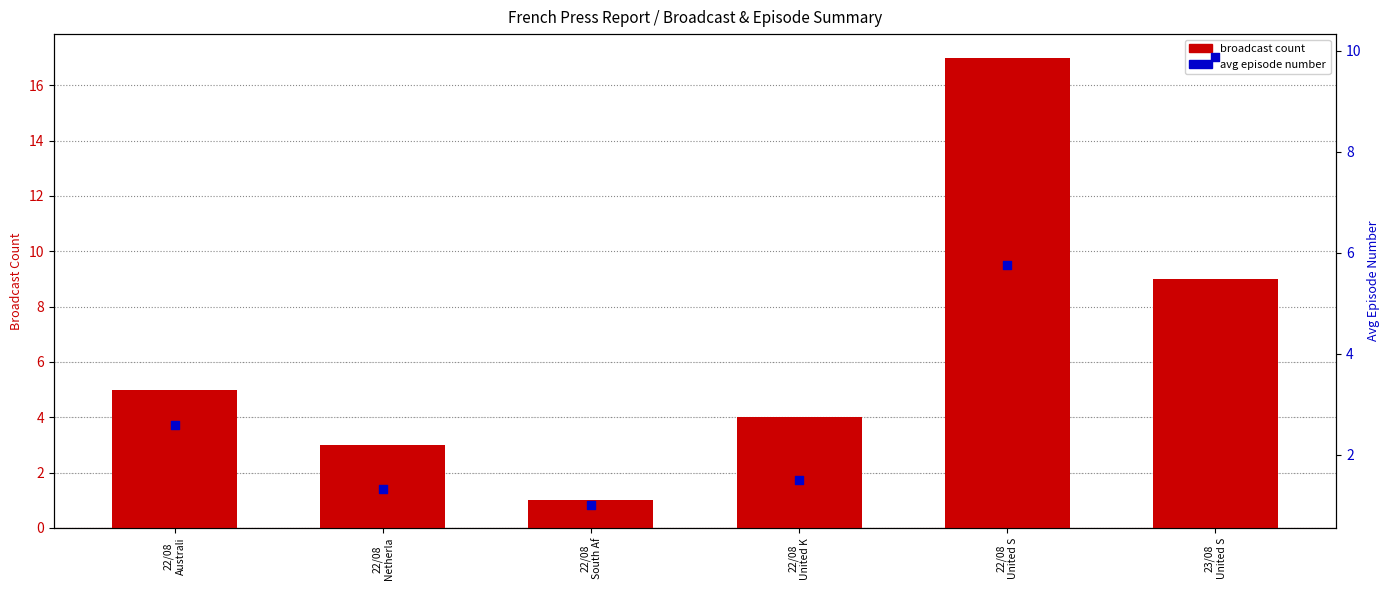

Is the value of avg episode number at 22/08
United S greater than the value of broadcast count at 22/08
United K?

Yes